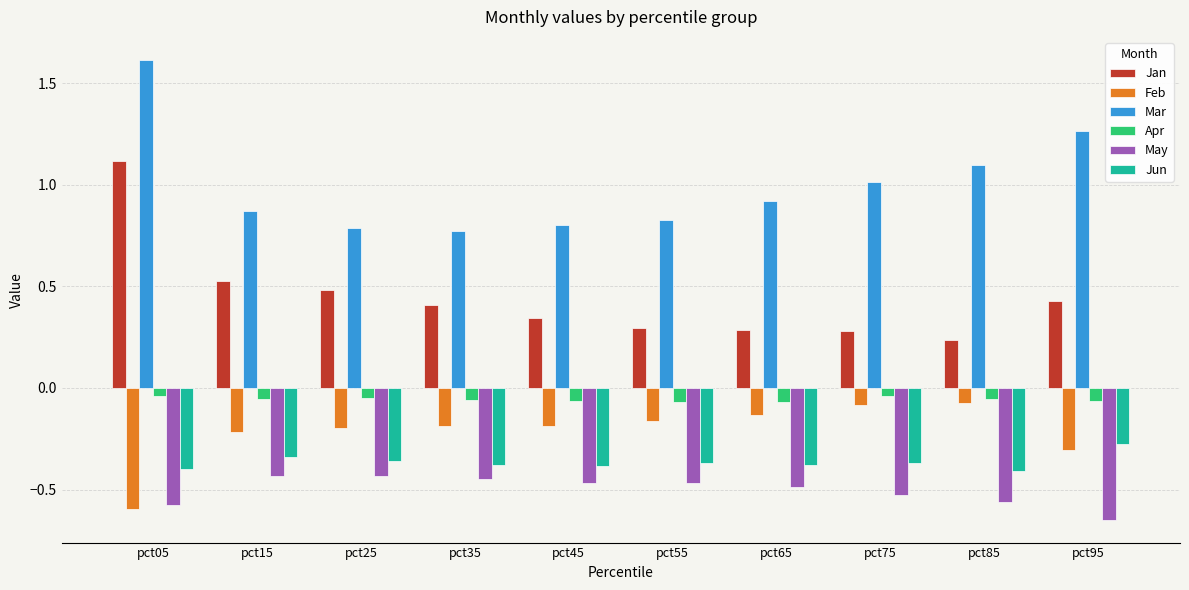

What is the difference between the maximum and second lowest values in the May series?

0.1